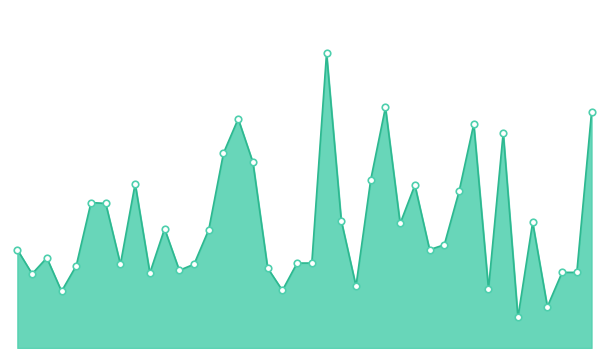

Does the chart have visible grid lines?

No